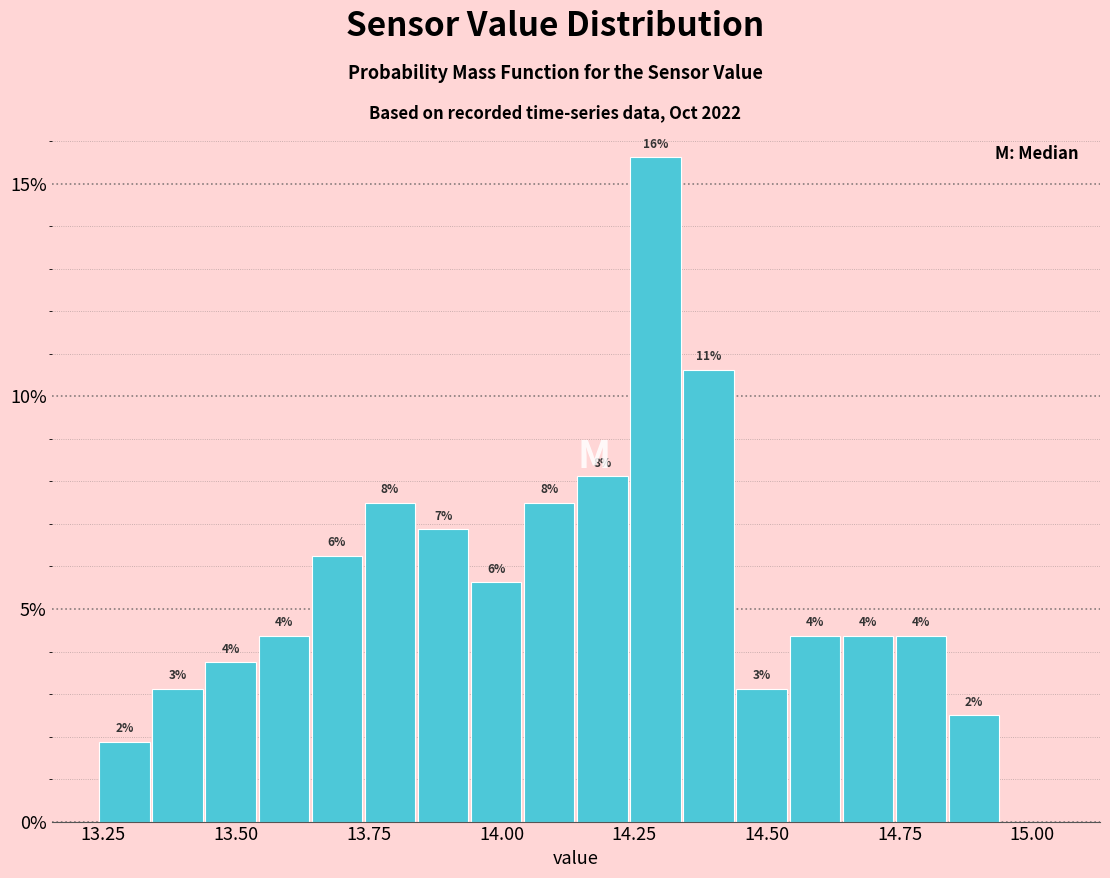

Around what value on the x-axis is the tallest bar? Give the approximate position of its centre, as read against the axis.

14.30